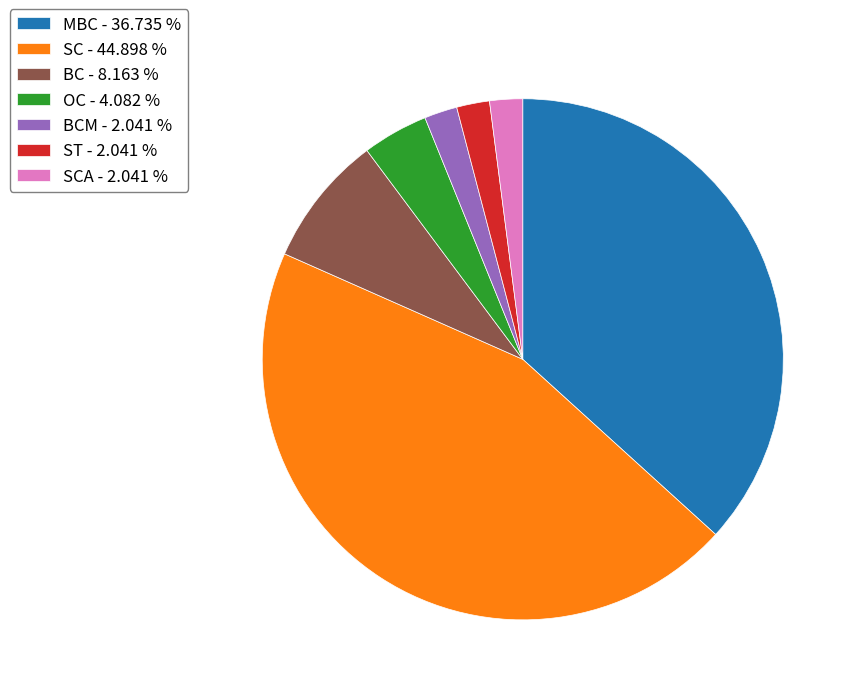

What is the ratio of the value at SCA - 2.041 % to the value at OC - 4.082 %?

0.5